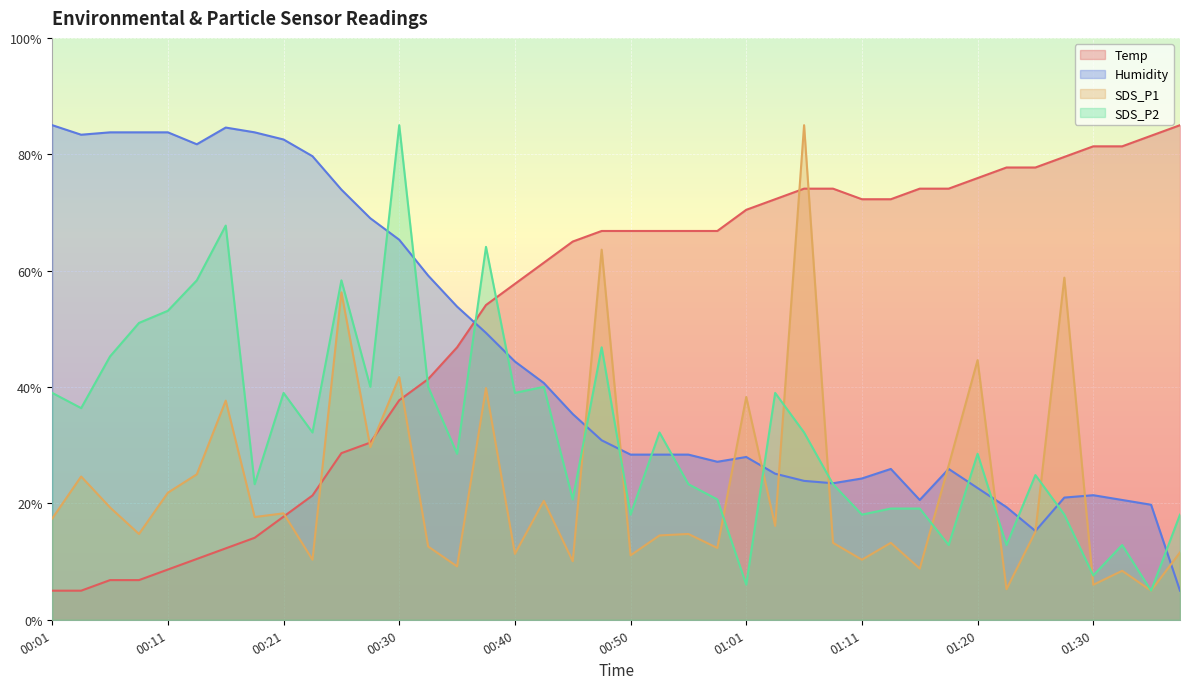

Reading right to left, list all the values displayed in this chart.

Temp: 85.0	83.2	81.4	81.4	79.5	77.7	77.7	75.9	74.1	74.1	72.3	72.3	74.1	74.1	72.3	70.5	66.8	66.8	66.8	66.8	66.8	65.0	61.4	57.7	54.1	46.8	41.4	37.7	30.5	28.6	21.4	17.7	14.1	12.3	10.5	8.6	6.8	6.8	5.0	5.0
Humidity: 5.0	19.8	20.6	21.4	21.0	15.3	19.4	22.6	25.9	20.6	25.9	24.3	23.5	23.9	25.1	28.0	27.2	28.4	28.4	28.4	30.8	35.4	40.7	44.4	49.3	53.8	59.2	65.3	69.0	73.9	79.7	82.5	83.8	84.6	81.7	83.8	83.8	83.8	83.4	85.0
SDS_P1: 11.6	5.0	8.4	6.0	58.8	15.1	5.3	44.6	26.5	8.8	13.2	10.3	13.2	85.0	16.1	38.3	12.3	14.7	14.5	11.1	63.6	10.1	20.4	11.3	39.8	9.2	12.6	41.7	29.7	56.3	10.3	18.3	17.7	37.7	25.0	21.8	14.7	19.3	24.6	17.4
SDS_P2: 18.1	5.0	12.8	7.6	18.1	24.9	12.8	28.5	12.8	19.1	19.1	18.1	23.3	32.2	39.0	6.0	20.7	23.3	32.2	18.1	46.8	20.7	40.0	39.0	64.1	28.5	40.0	85.0	40.0	58.3	32.2	39.0	23.3	67.7	58.3	53.1	51.0	45.3	36.4	39.0